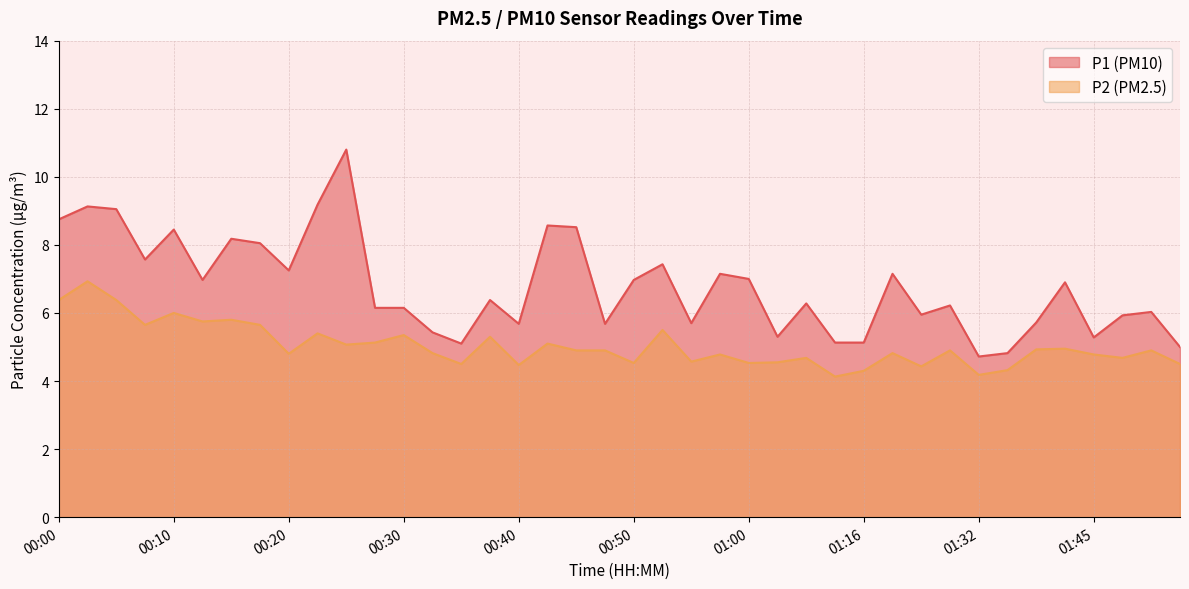

What is the label of the 24th point from the left?

00:57